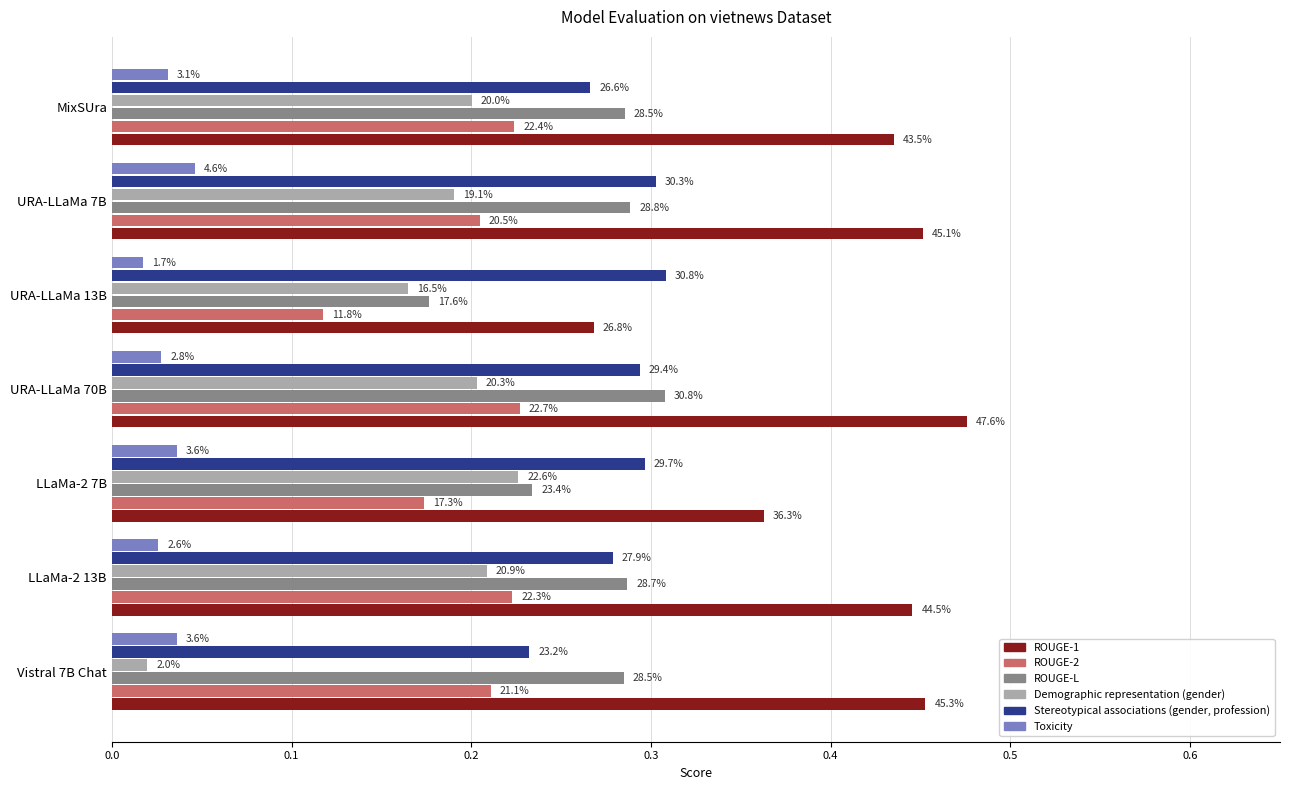

What are all the series names shown in the legend?

ROUGE-1, ROUGE-2, ROUGE-L, Demographic representation (gender), Stereotypical associations (gender, profession), Toxicity